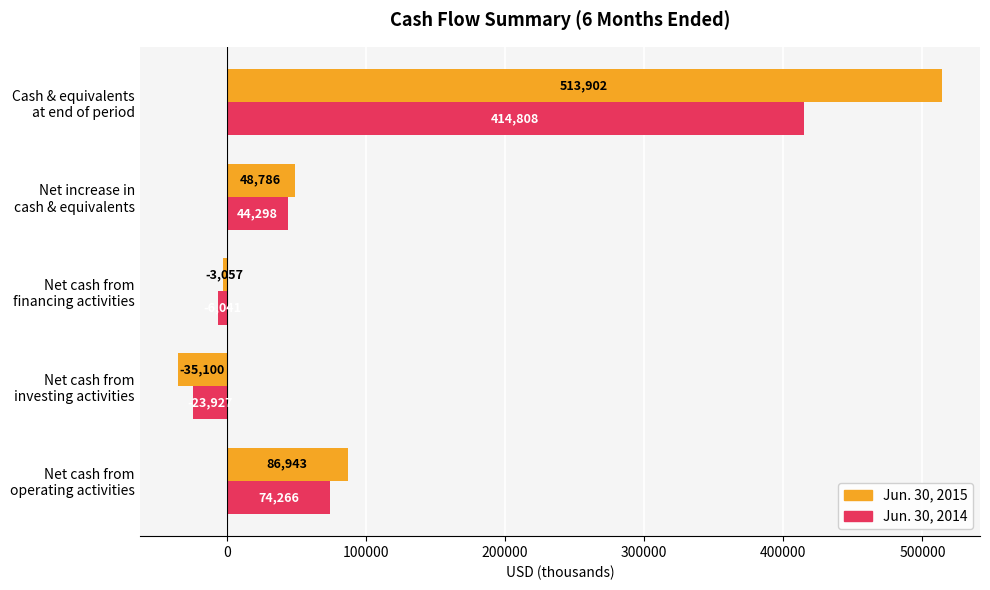

Which series has the largest total across all categories?

Jun. 30, 2015